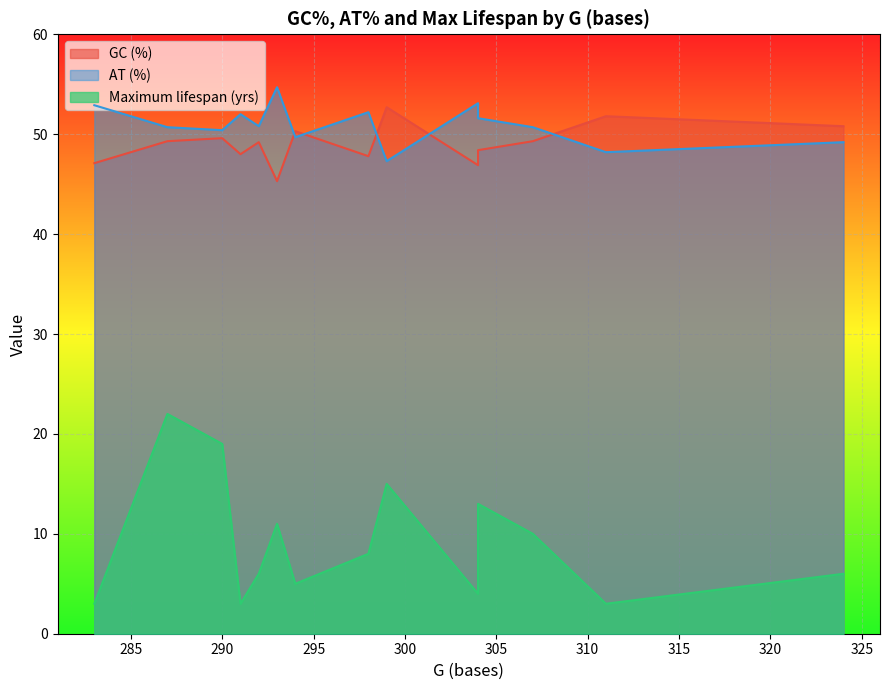

How many data points in Maximum lifespan (yrs) are less than 8?

7